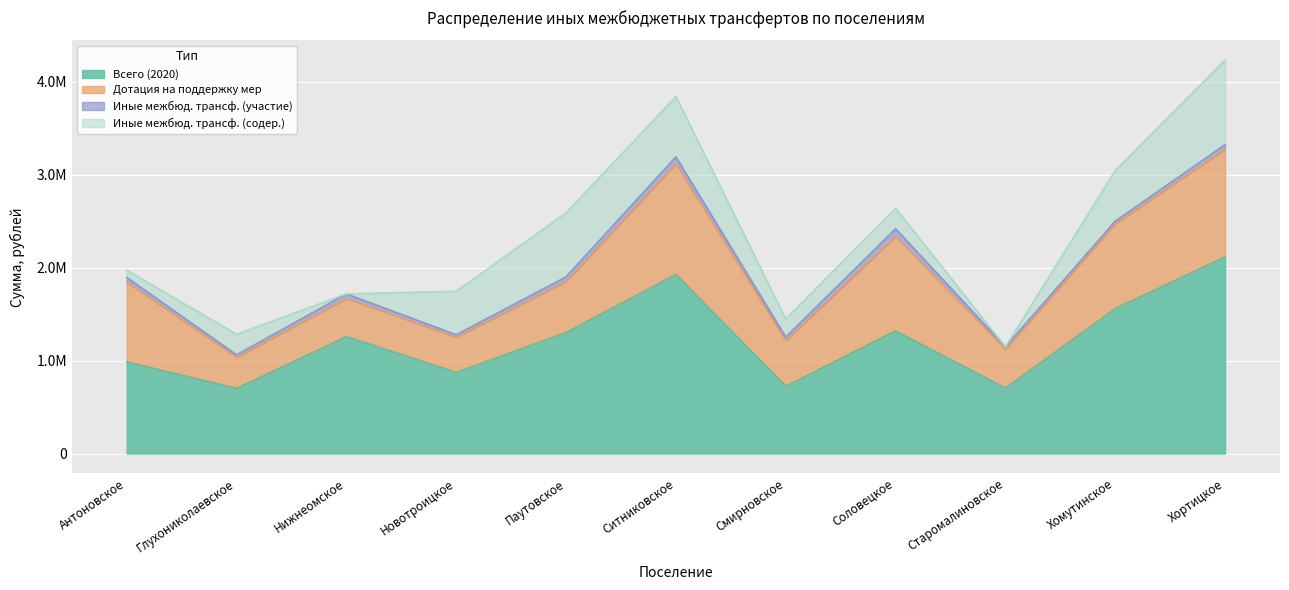

Reading left to right, extract all data points from this chart.

Всего (2020): Антоновское=986262.0	Глухониколаевское=701406.0	Нижнеомское=1258406.0	Новотроицкое=873042.0	Паутовское=1301671.0	Ситниковское=1927481.1	Смирновское=723860.5	Соловецкое=1319549.5	Старомалиновское=704430.0	Хомутинское=1559205.6	Хортицкое=2116538.0
Дотация на поддержку мер: Антоновское=859456.0	Глухониколаевское=336303.0	Нижнеомское=410000.0	Новотроицкое=380439.0	Паутовское=550490.0	Ситниковское=1191072.0	Смирновское=492156.0	Соловецкое=1018704.0	Старомалиновское=419927.0	Хомутинское=916284.0	Хортицкое=1157732.0
Иные межбюд. трансф. (участие): Антоновское=48406.0	Глухониколаевское=24203.0	Нижнеомское=48406.0	Новотроицкое=24203.0	Паутовское=48406.0	Ситниковское=72609.1	Смирновское=36304.5	Соловецкое=79445.5	Старомалиновское=24203.0	Хомутинское=24203.0	Хортицкое=48406.0
Иные межбюд. трансф. (содер.): Антоновское=78000.0	Глухониколаевское=221000.0	Нижнеомское=0.0	Новотроицкое=468000.0	Паутовское=689000.0	Ситниковское=650000.0	Смирновское=195000.0	Соловецкое=221000.0	Старомалиновское=0.0	Хомутинское=546000.0	Хортицкое=910000.0